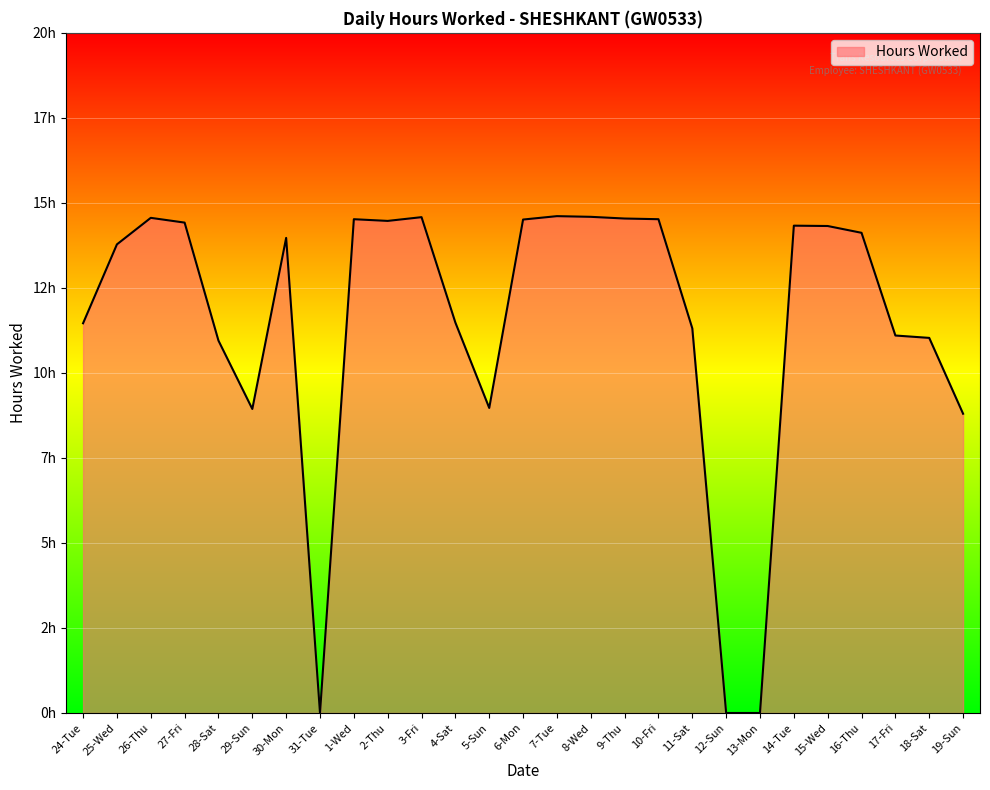

True or false: the data shows 0.0 at 31-Tue.

True